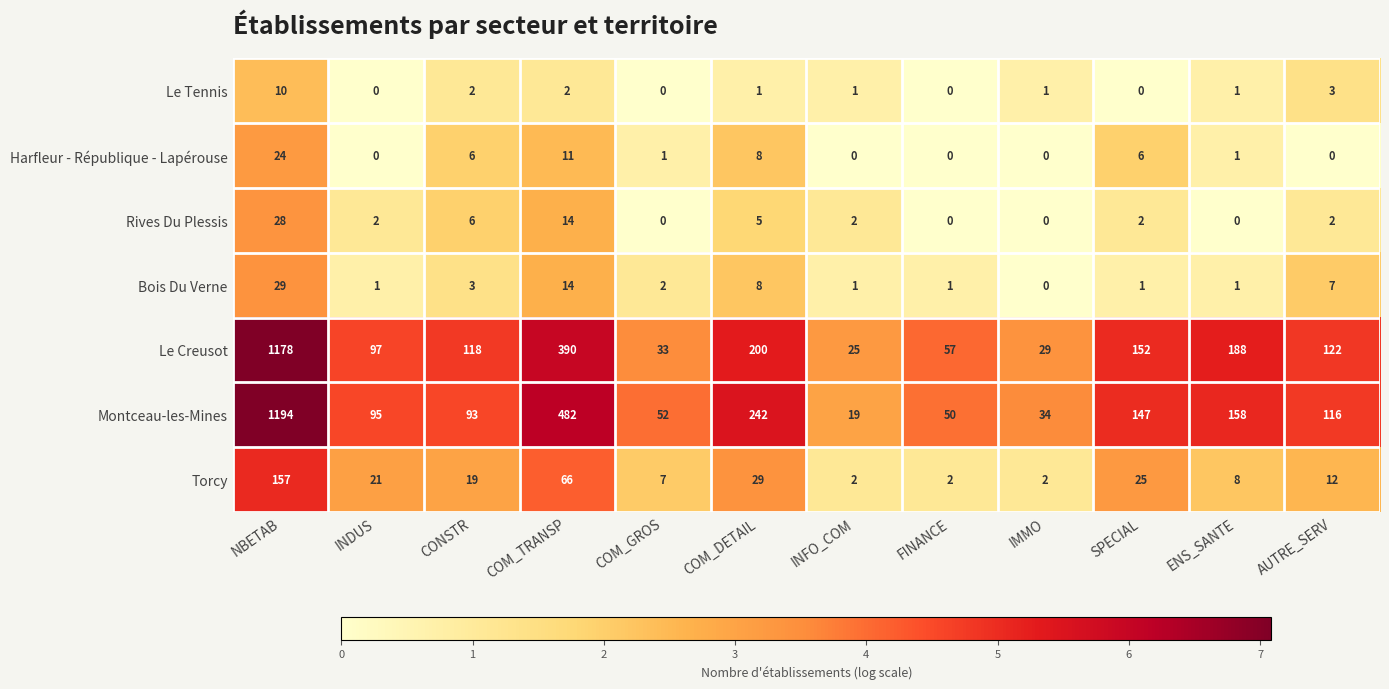

What is the sum of all Le Creusot values?

2589